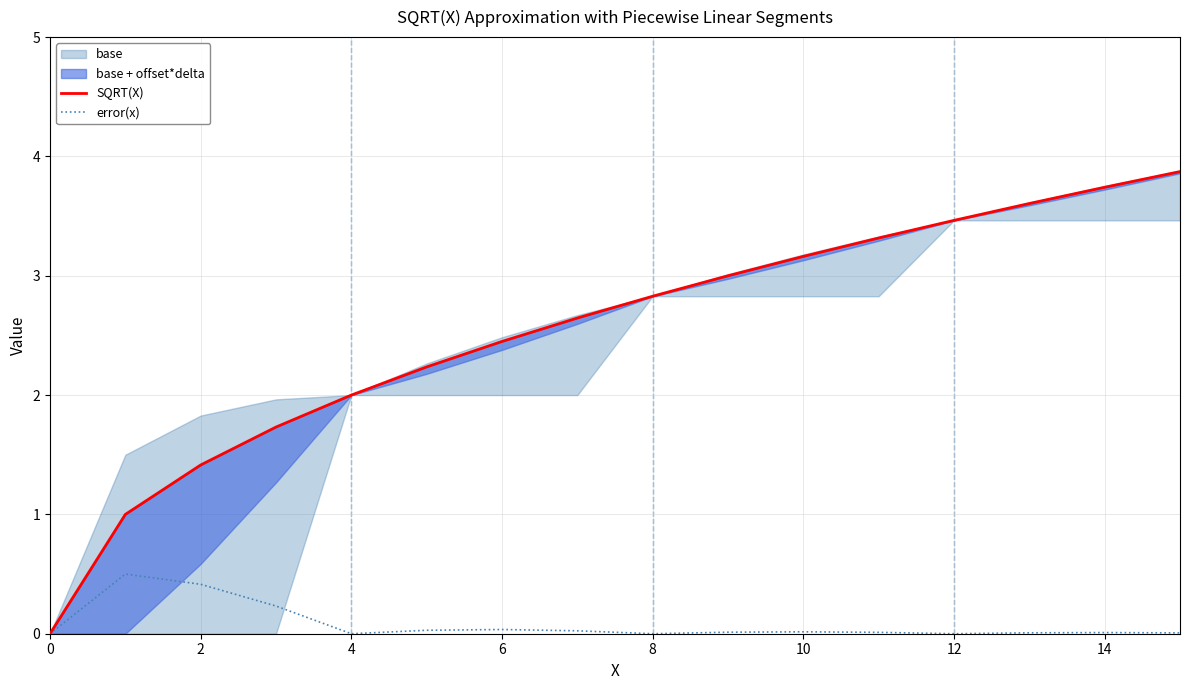

Is it true that error(x) equals 0.0 at 6?

True